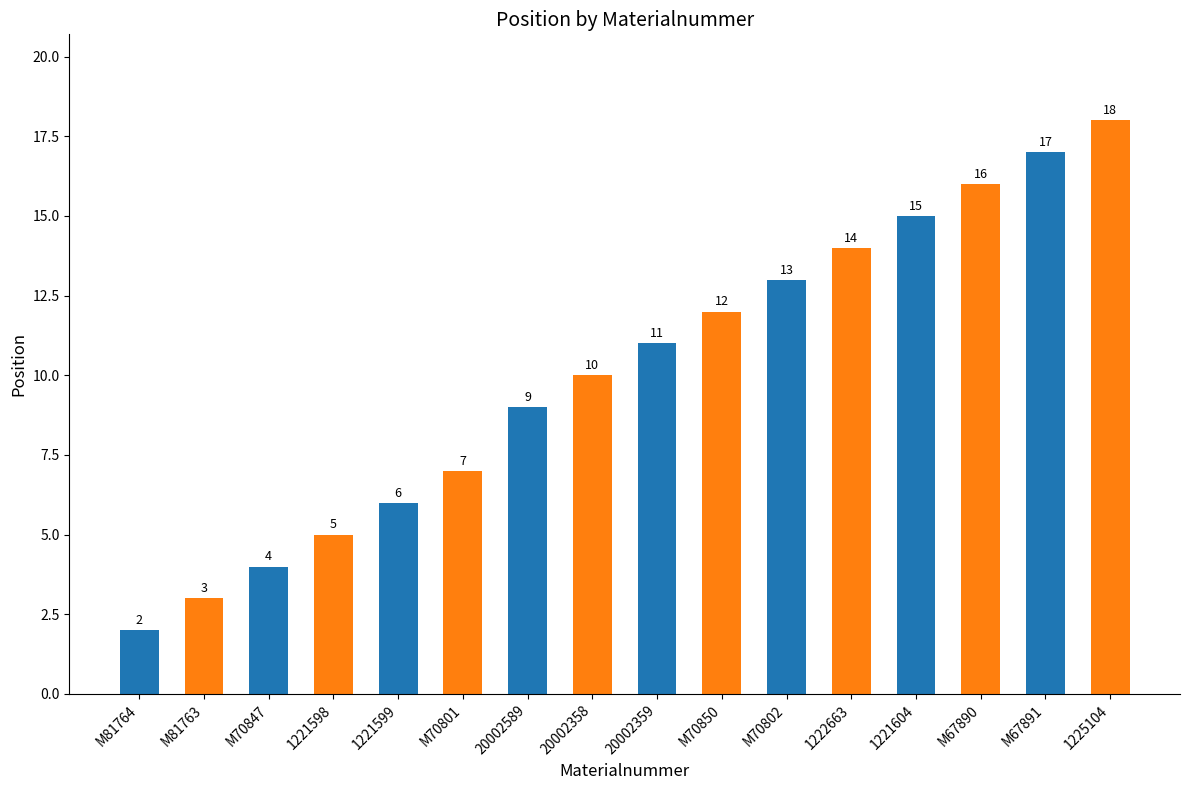

How many values are below 11?

8